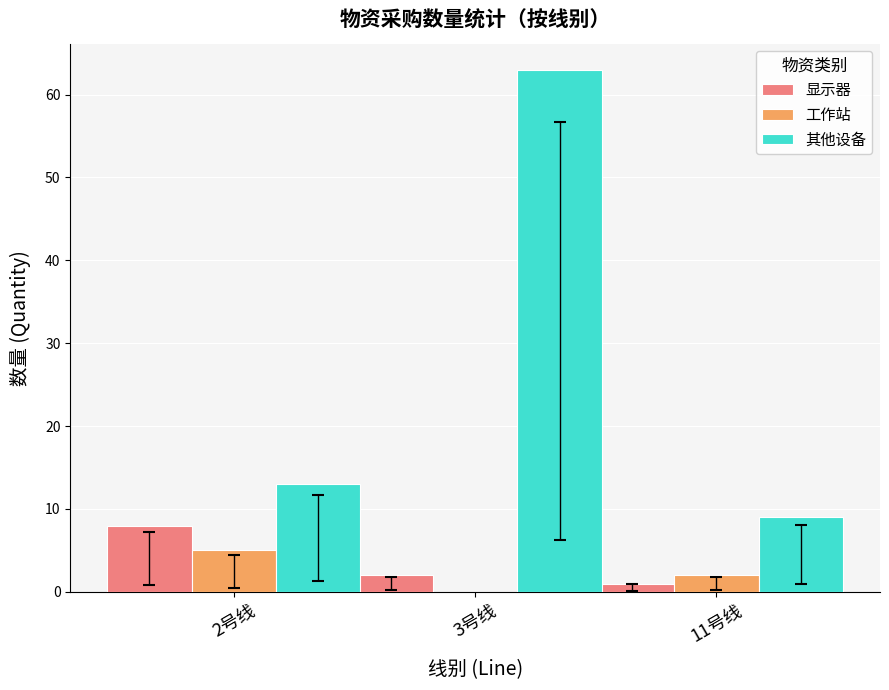

What is the sum of all 其他设备 values?

85